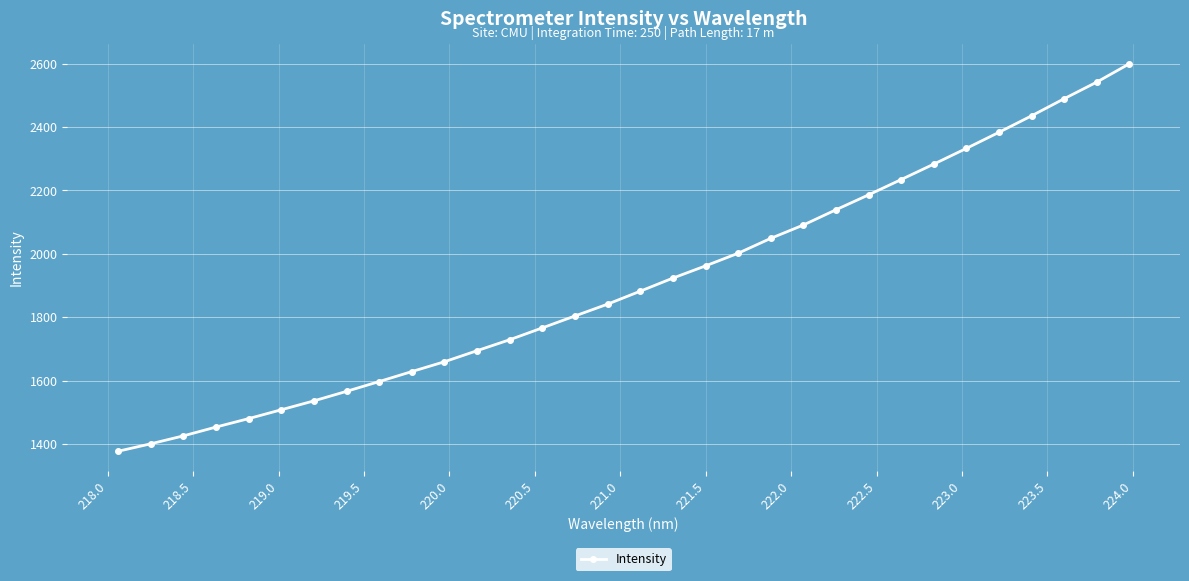

What is the value of the 21st point from the left?

2049.1